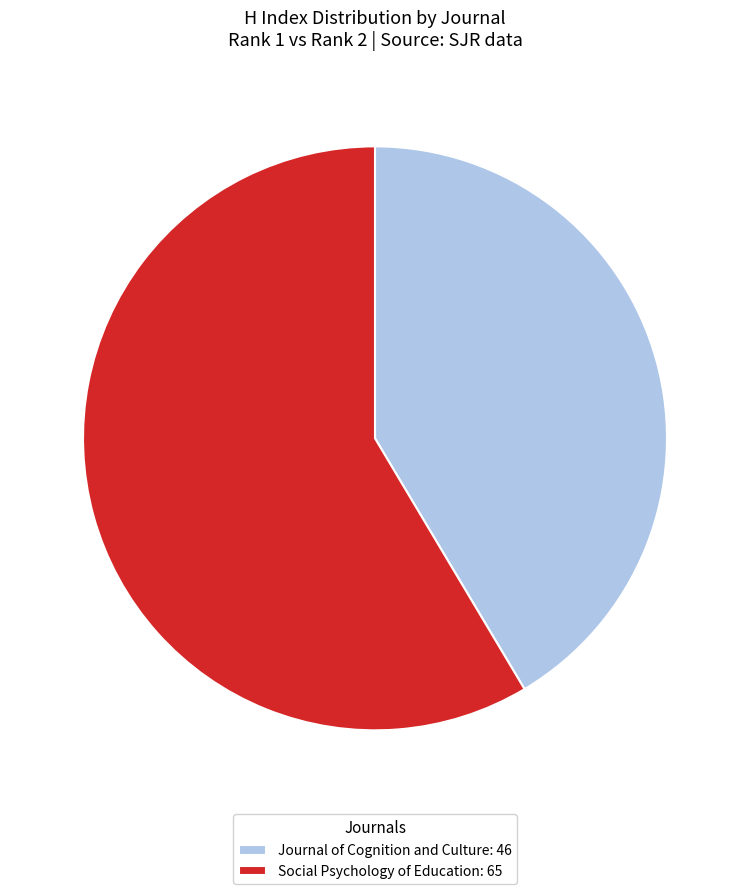

Combined, do Journal of Cognition and Culture: 46 and Social Psychology of Education: 65 account for over 50%?

Yes